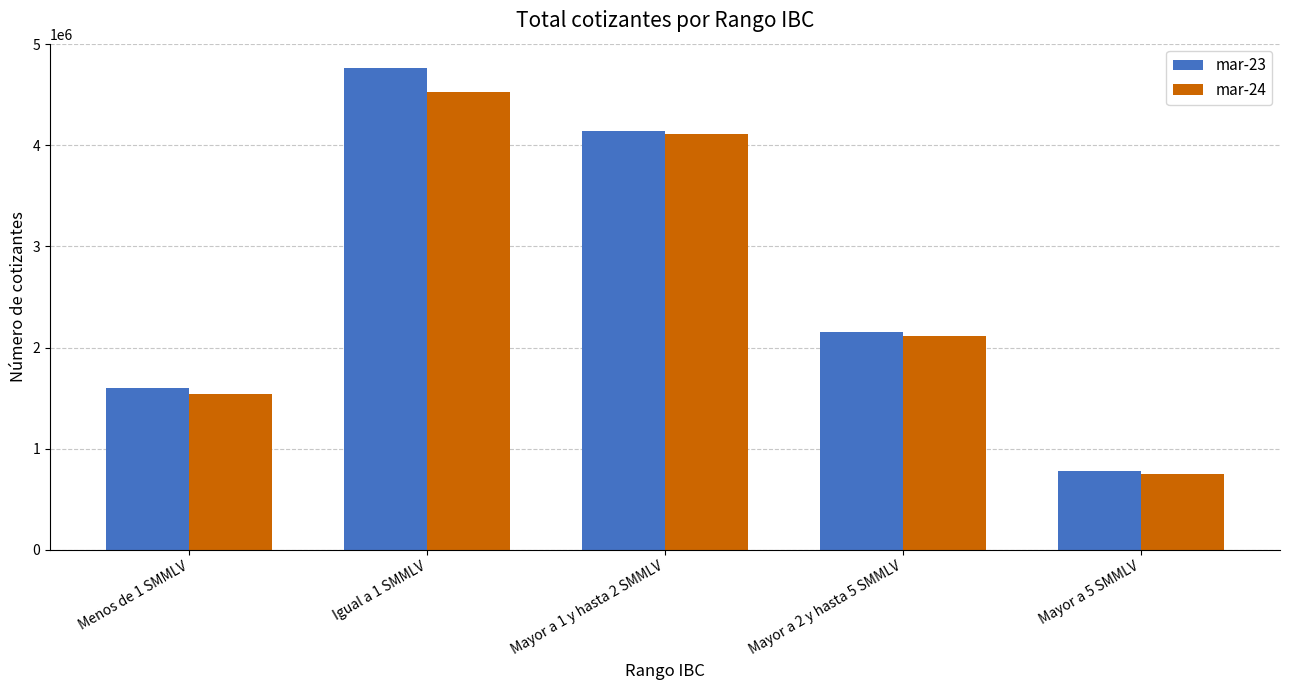

What are all the series names shown in the legend?

mar-23, mar-24